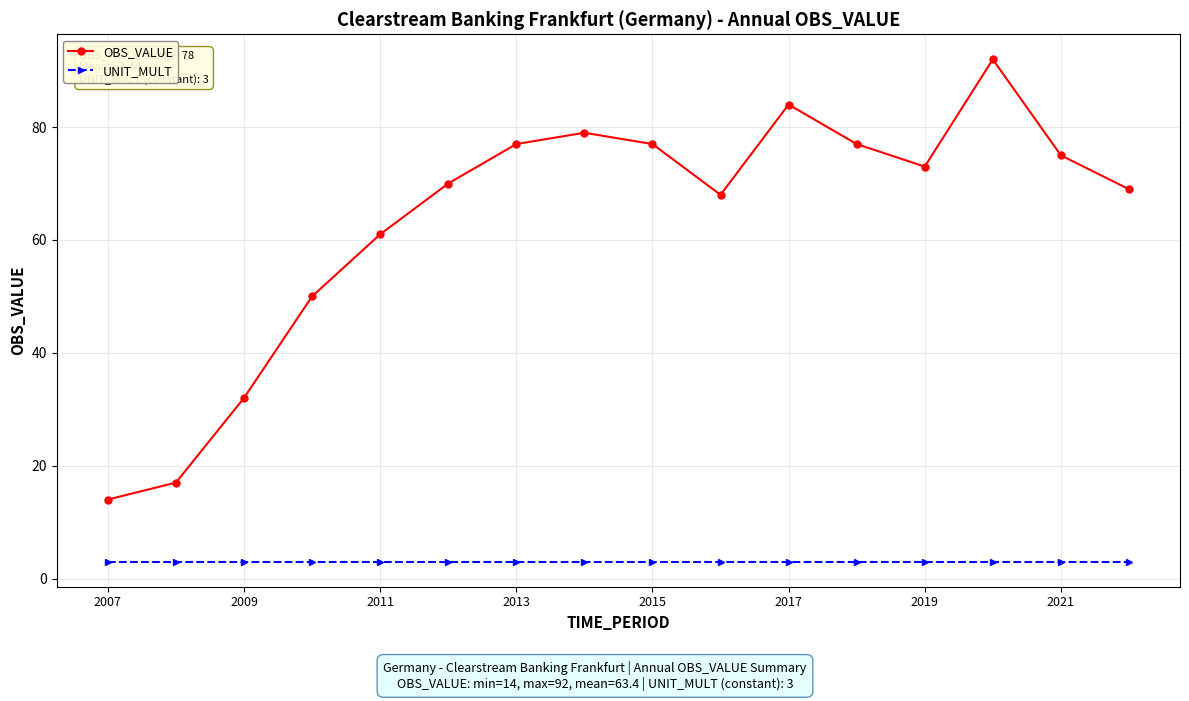

True or false: UNIT_MULT and OBS_VALUE cross at least once.

False